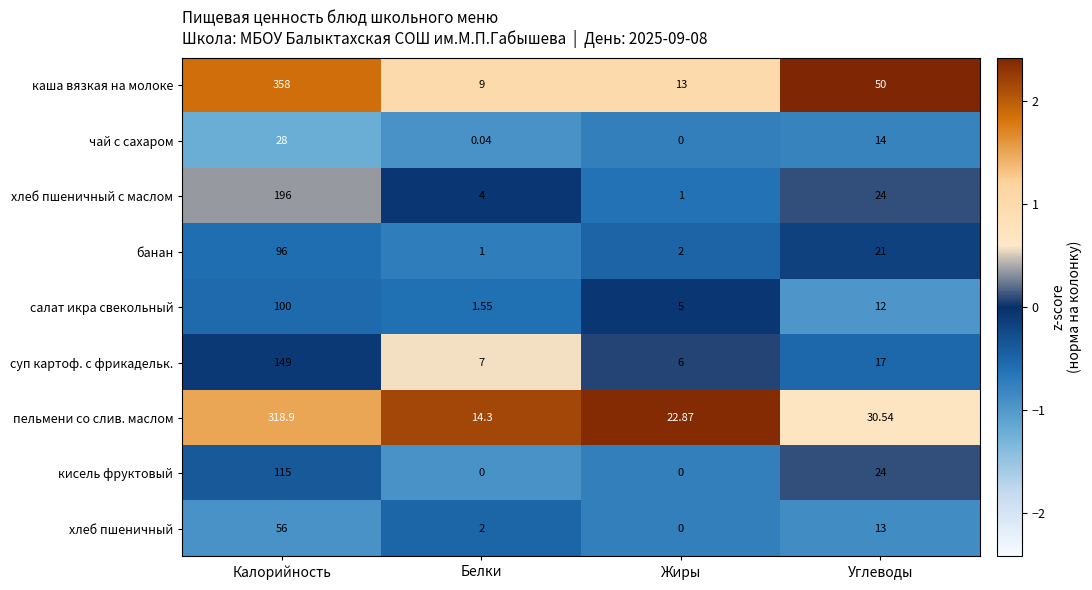

At which label does салат икра свекольный reach its peak?

Калорийность